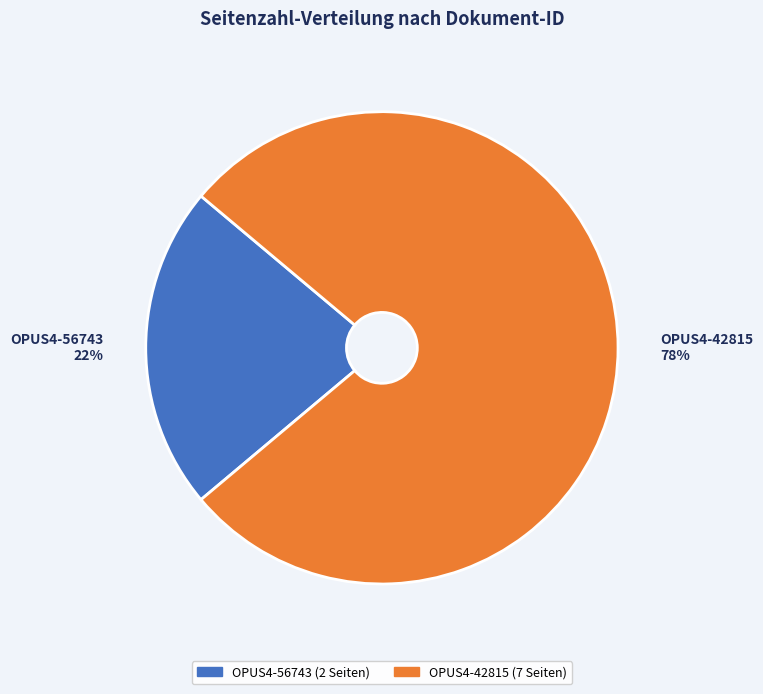

Which category has the smallest portion of the pie?

OPUS4-56743